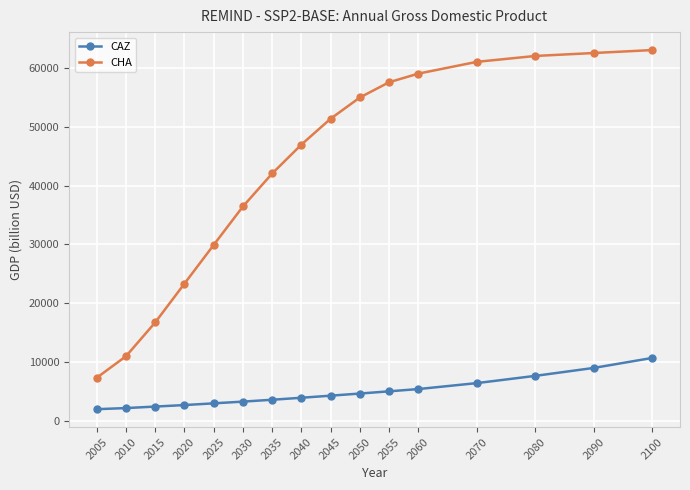

What is the highest value of the CAZ series?

10719.8